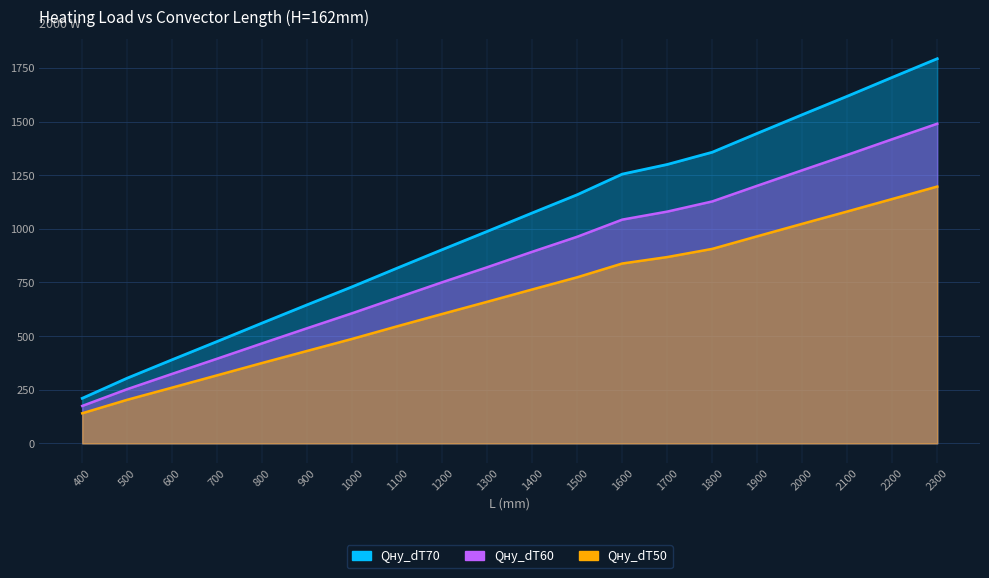

What is the difference between the Qну_dT50 values at 1300 and 1000?

173.0